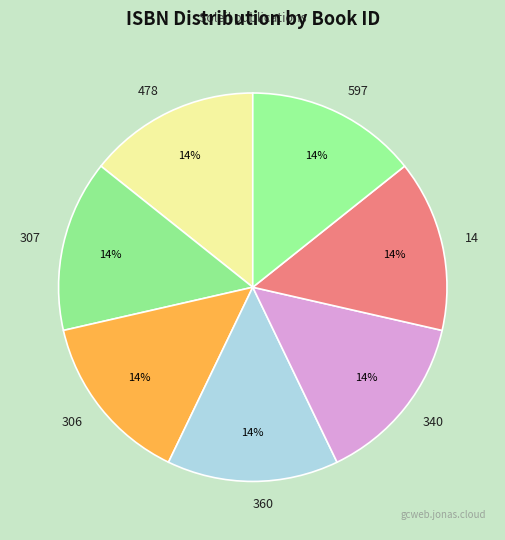

True or false: 478 accounts for 14% of the total.

True